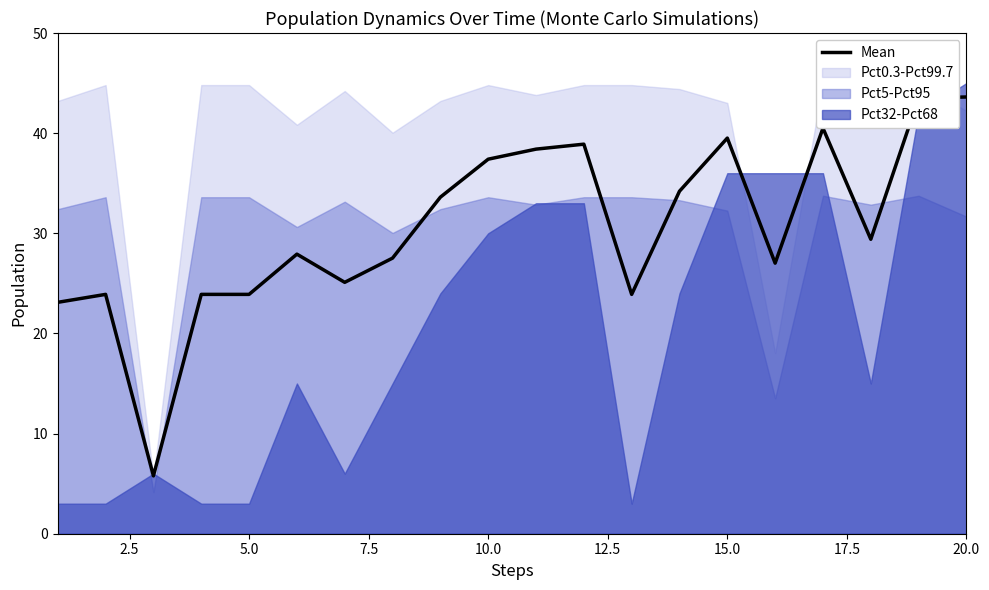

True or false: Mean has a value of 8.0 at 5.0.

False